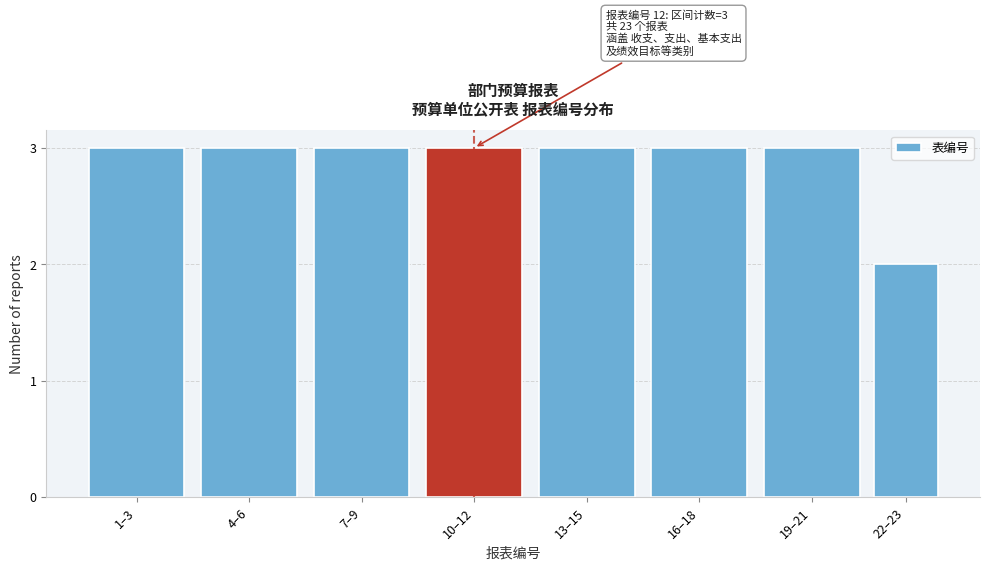

Reading left to right, extract all data points from this chart.

1–3=3	4–6=3	7–9=3	10–12=3	13–15=3	16–18=3	19–21=3	22–23=2